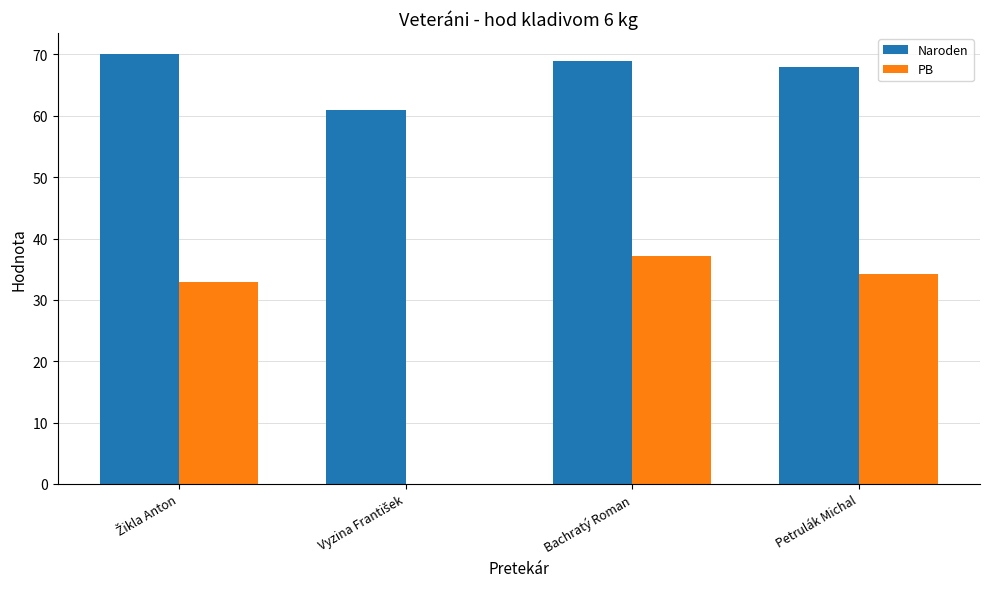

Reading left to right, transcribe all the data shown in this chart.

Naroden: 70.0	61.0	69.0	68.0
PB: 32.9	0.0	37.2	34.2